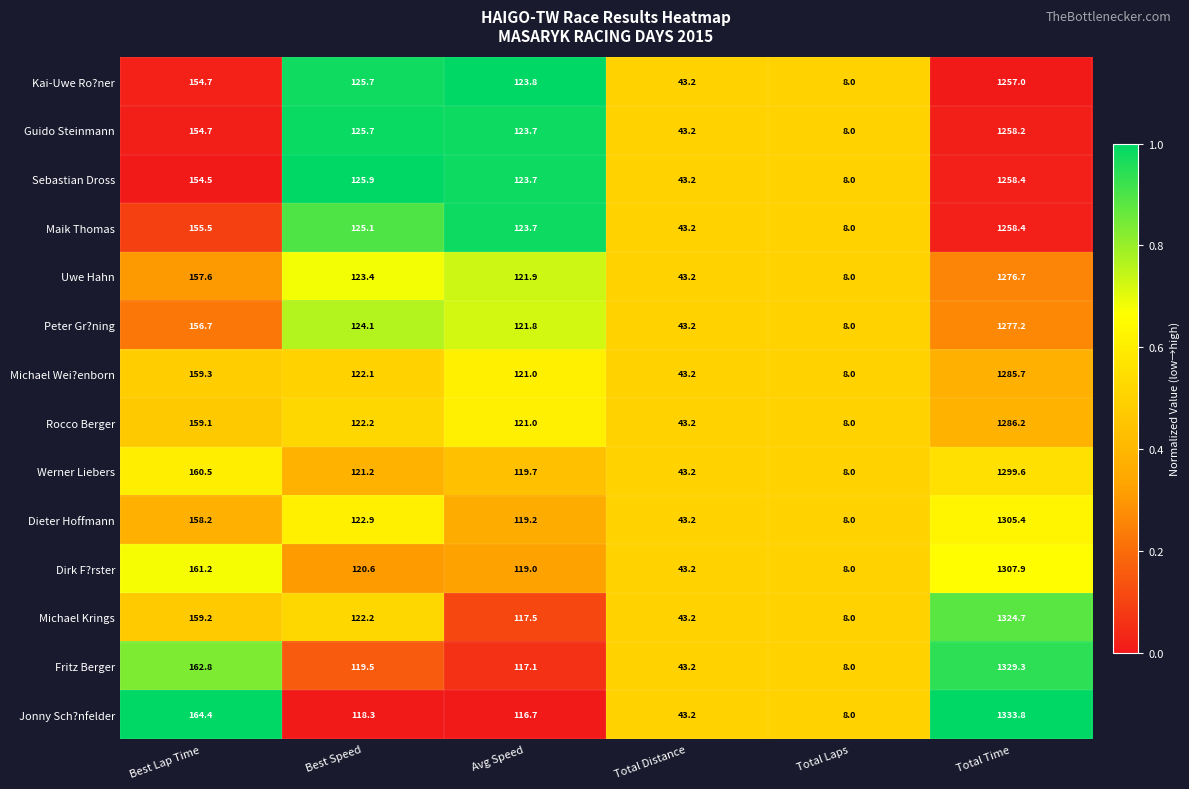

What is the difference between the highest and lowest values at Avg Speed?

7.1